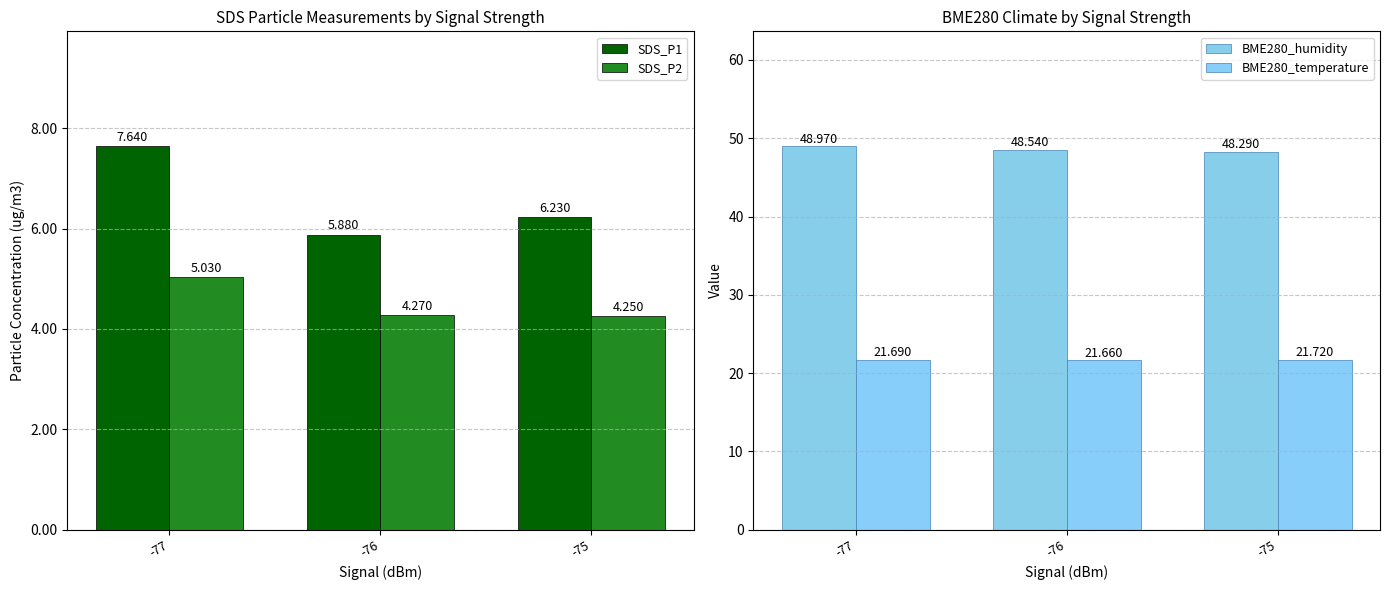

What is the total value across all series at -76?

80.3